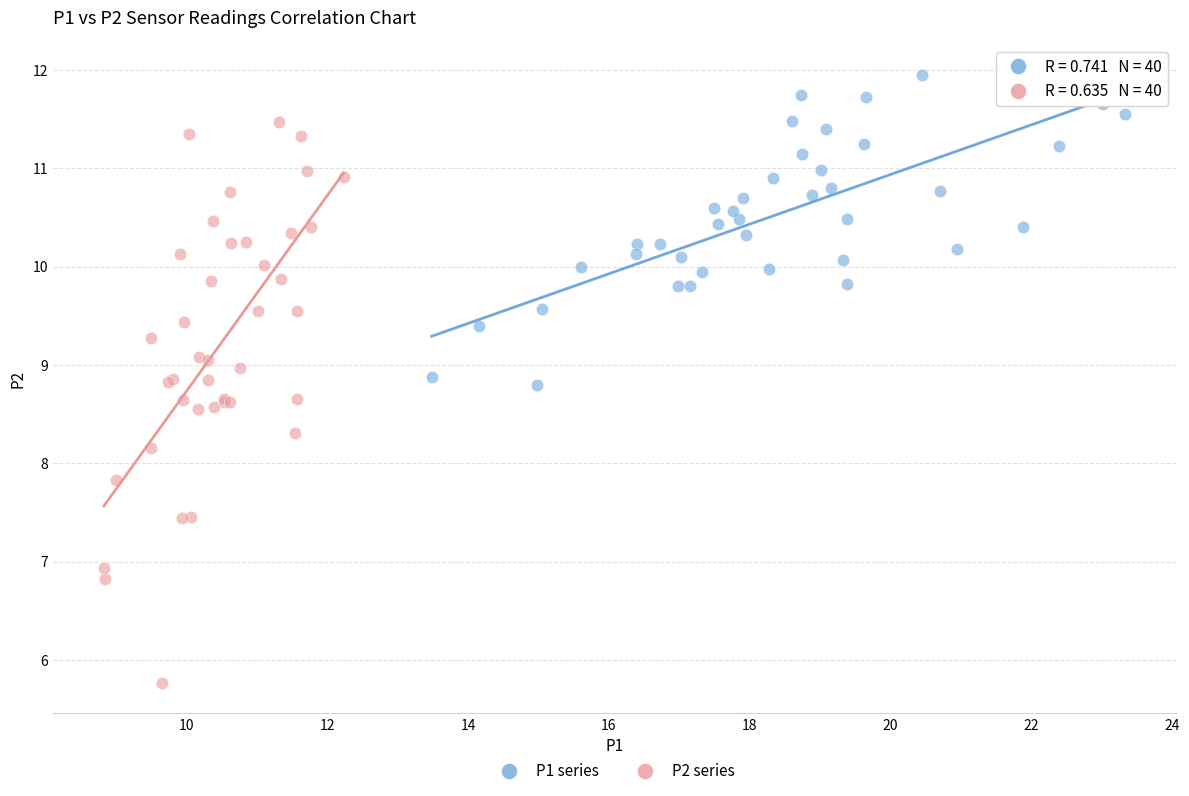

What are all the series names shown in the legend?

P1 series, P2 series